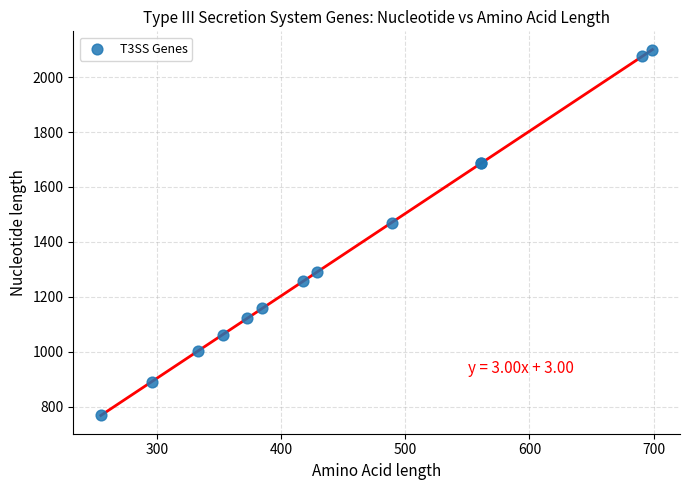

What Y value in the scatter plot is closest to 1434?

1470